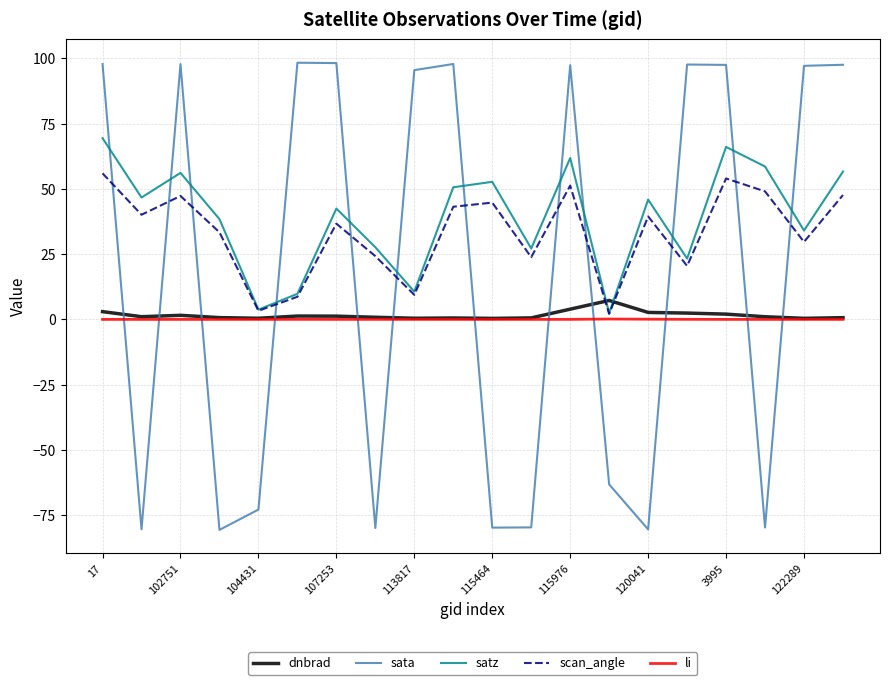

Which series has the largest range (max minus min)?

sata